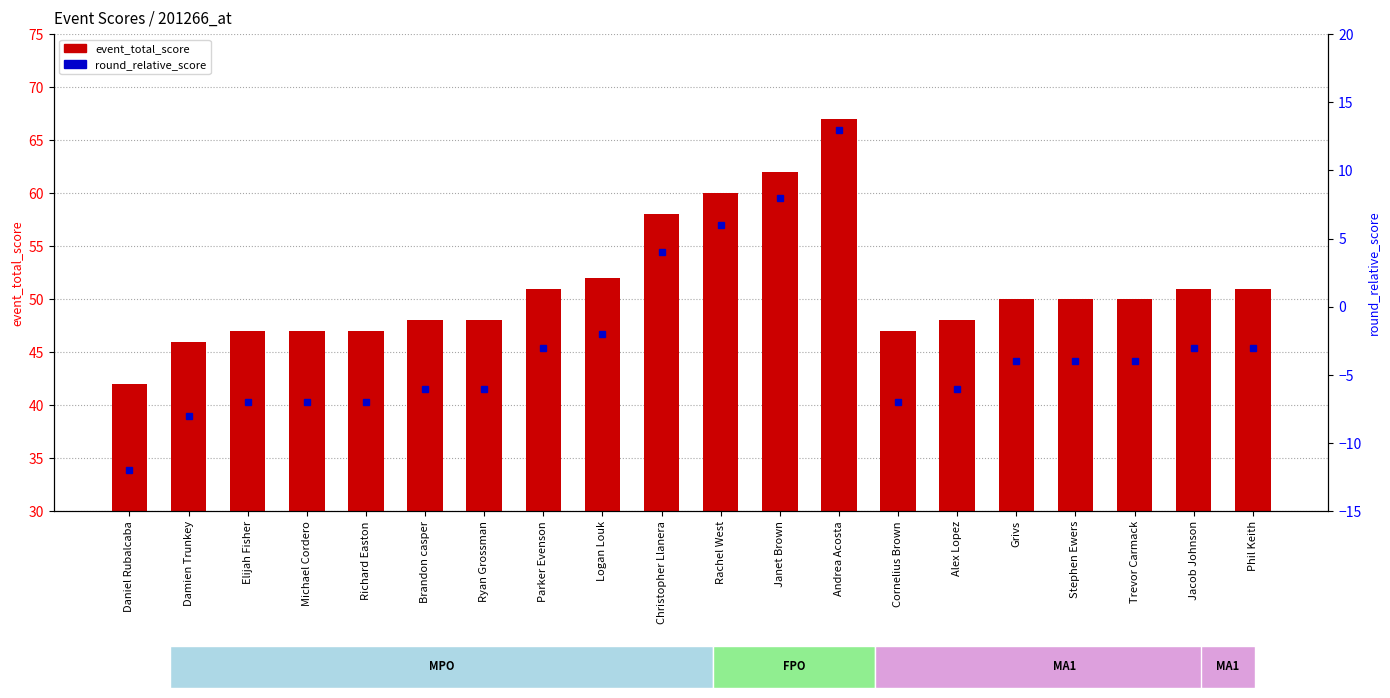

What is the label of the 4th bar from the right?

Stephen Ewers